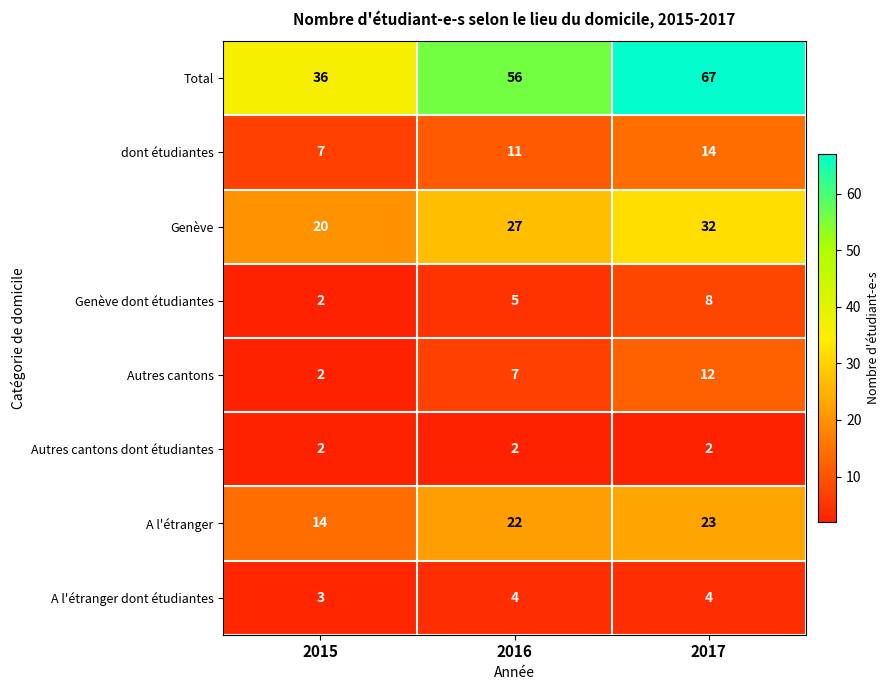

List the series in order of their peak value, highest first.

Total, Genève, A l'étranger, dont étudiantes, Autres cantons, Genève dont étudiantes, A l'étranger dont étudiantes, Autres cantons dont étudiantes